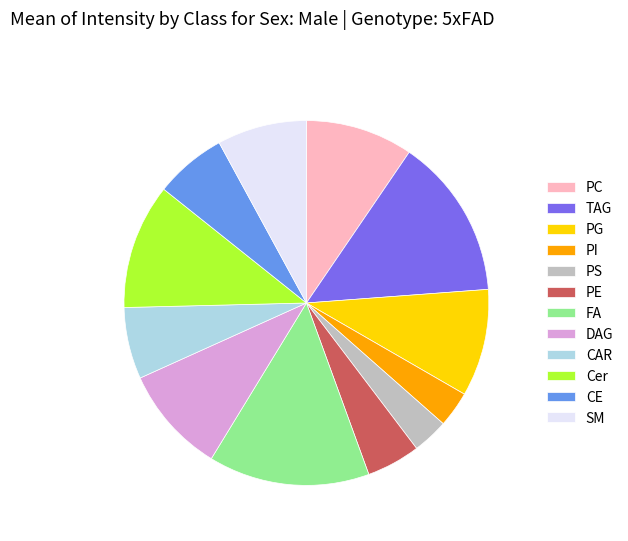

Do PI and CE together represent more than half of the pie?

No